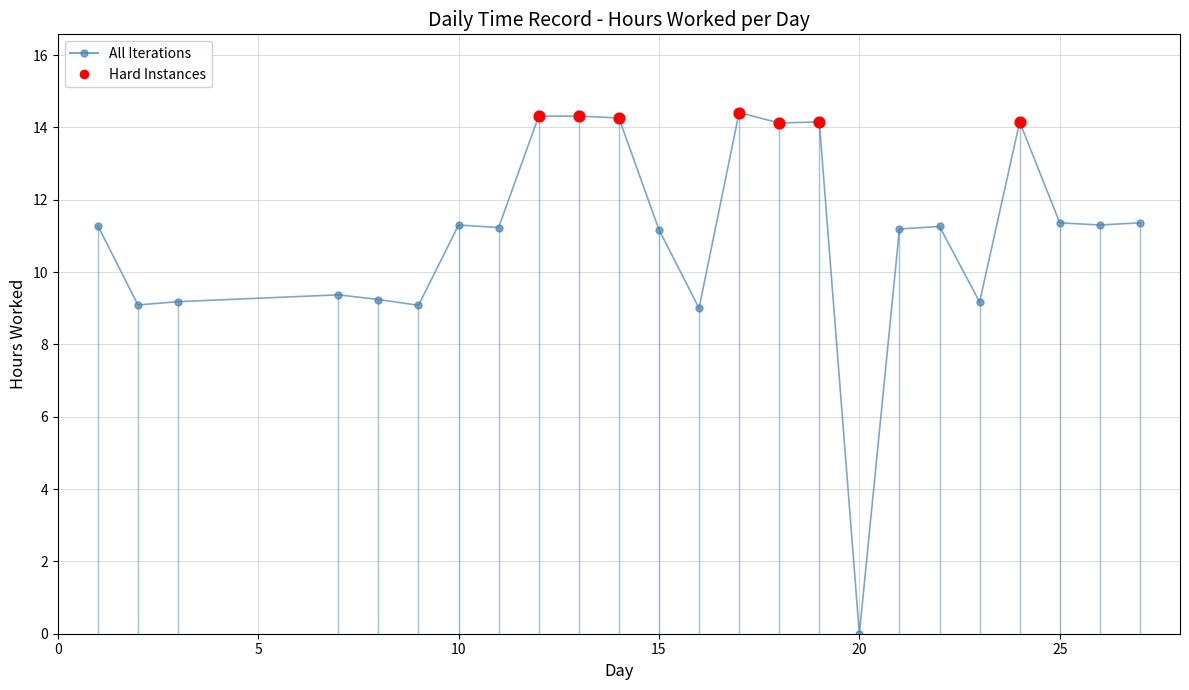

True or false: the data has more than 1 interior local peaks.

True